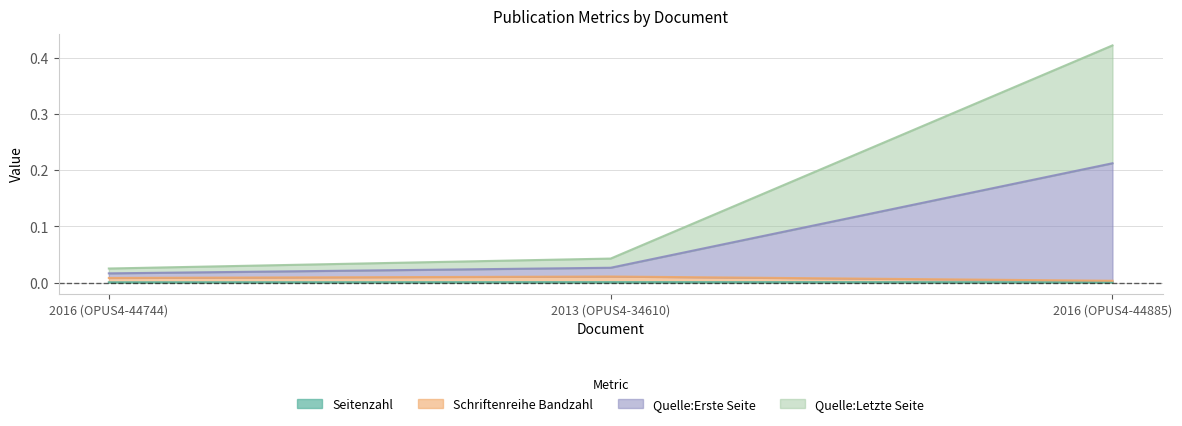

Between 2016 (OPUS4-44885) and 2013 (OPUS4-34610), which is larger?

2013 (OPUS4-34610)